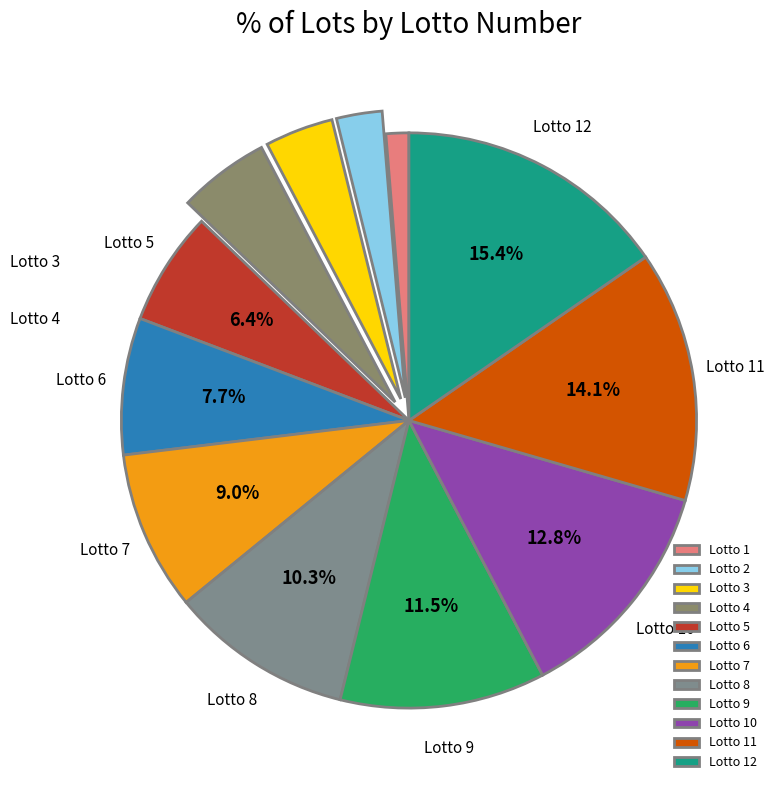

To the nearest percent, what is the difference between the largest and smallest slice percentages?

14%